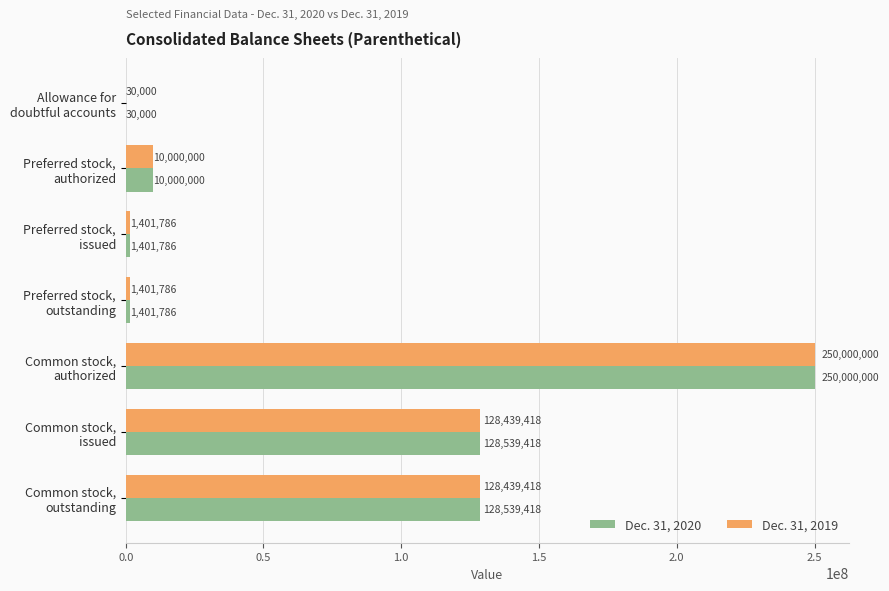

What is the greatest value displayed?

250000000